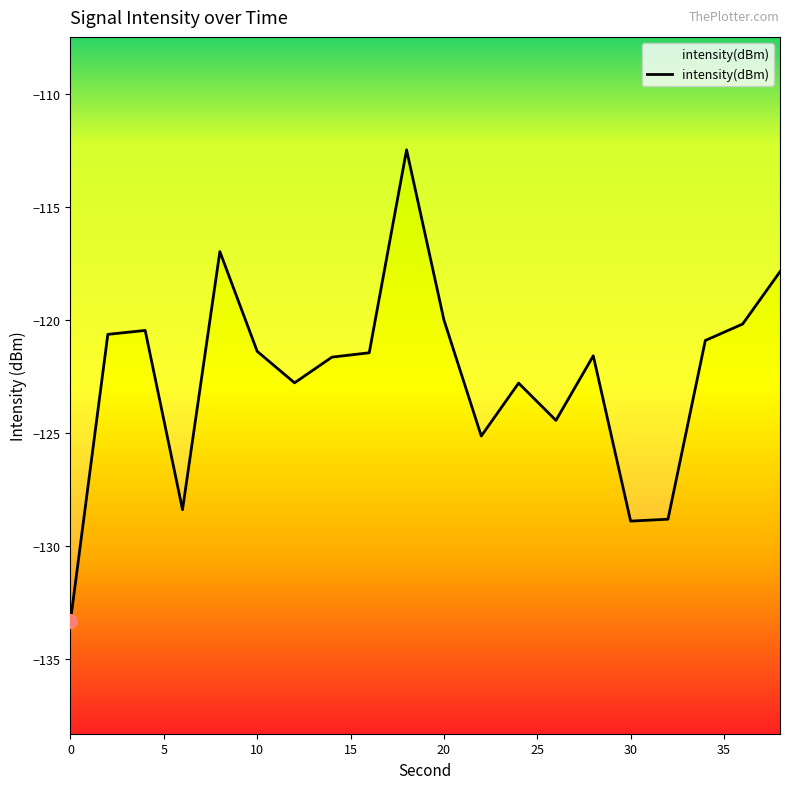

What is the greatest value displayed?

-112.5